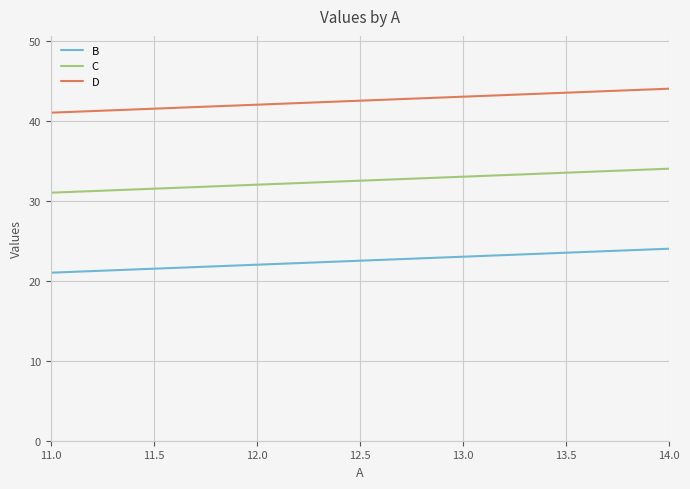

Is it true that D equals 41 at 11.0?

True